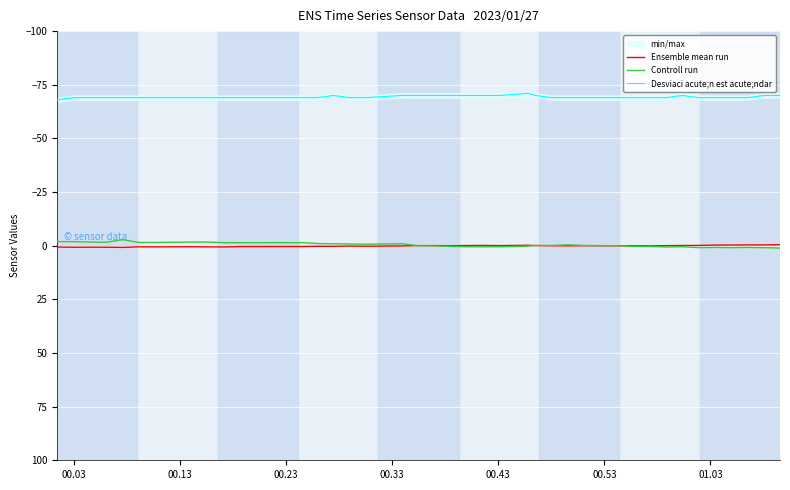

True or false: Desviaci acute;n est acute;ndar and Controll run intersect in this chart.

False